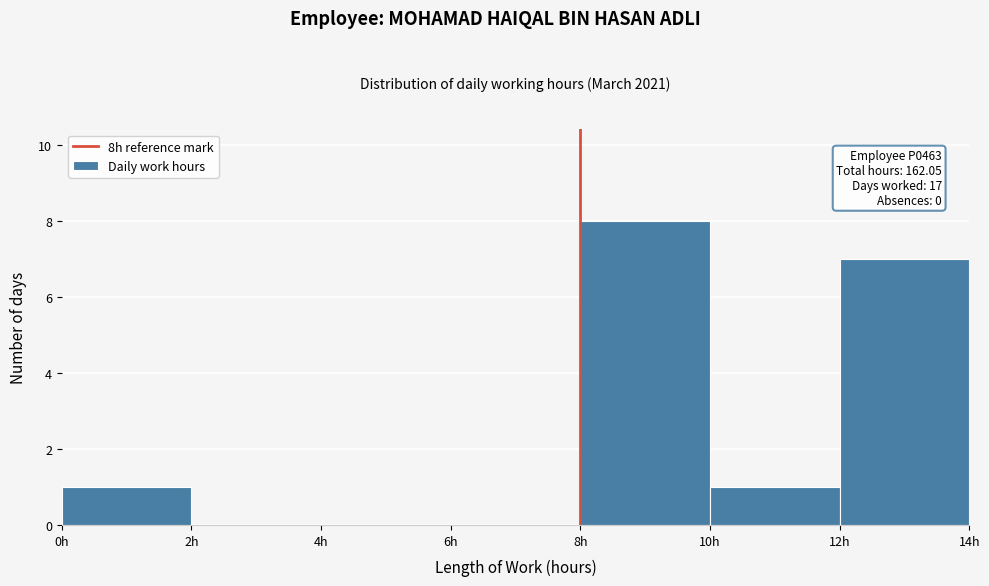

Over which range of the x-axis is the bar tallest?

8 to 10